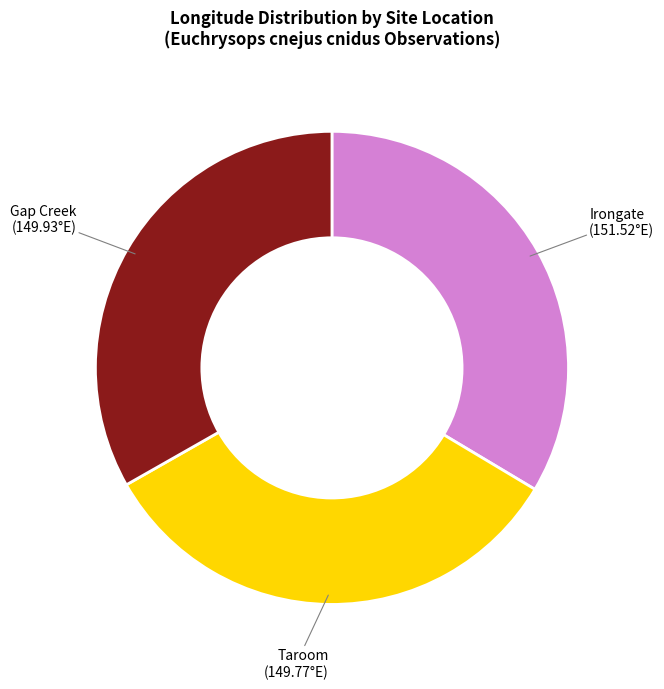

Is there a majority slice in this chart?

No